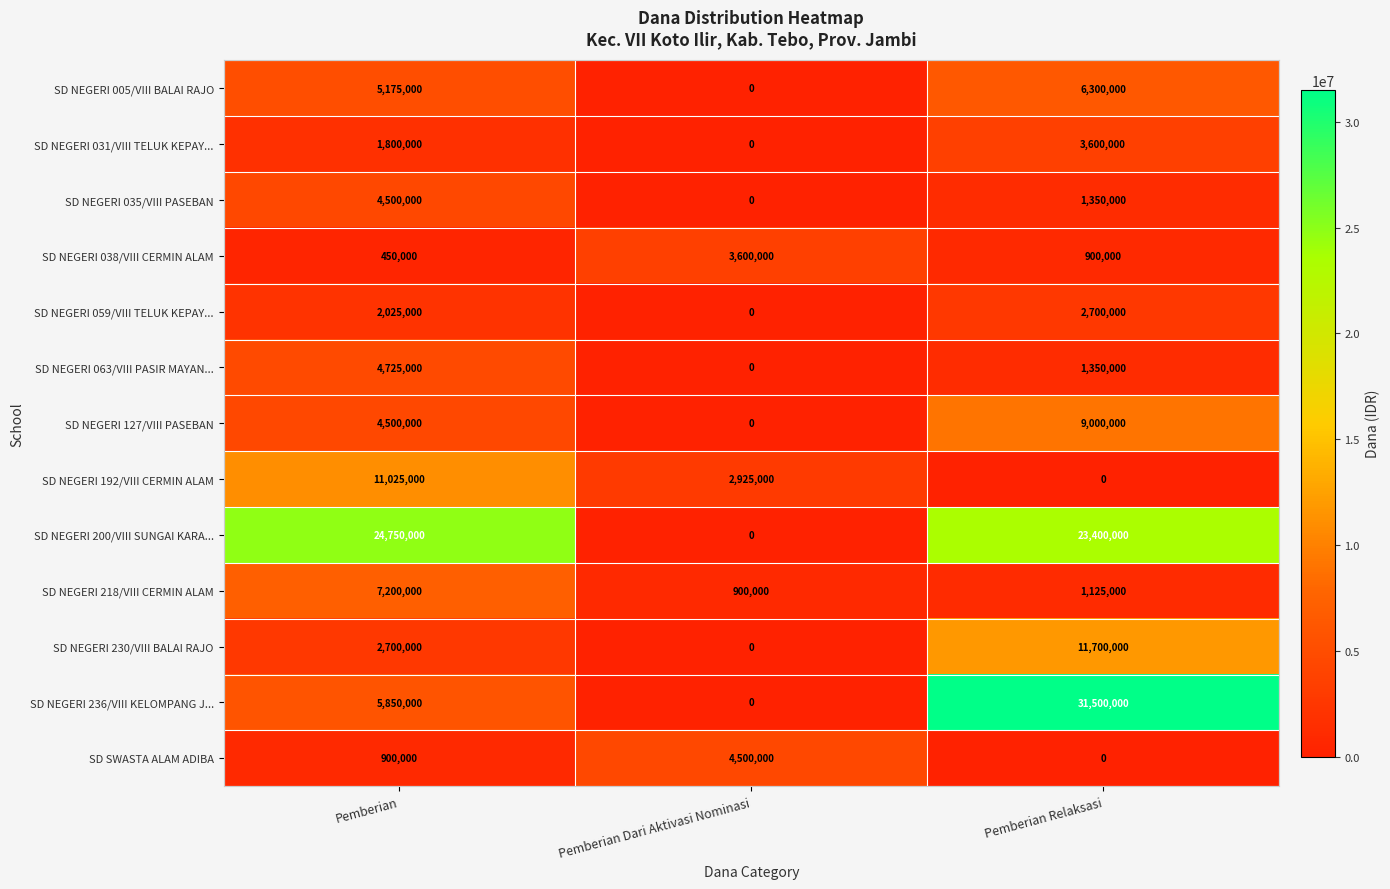

At how many categories does at least one series exceed 24471413?

2